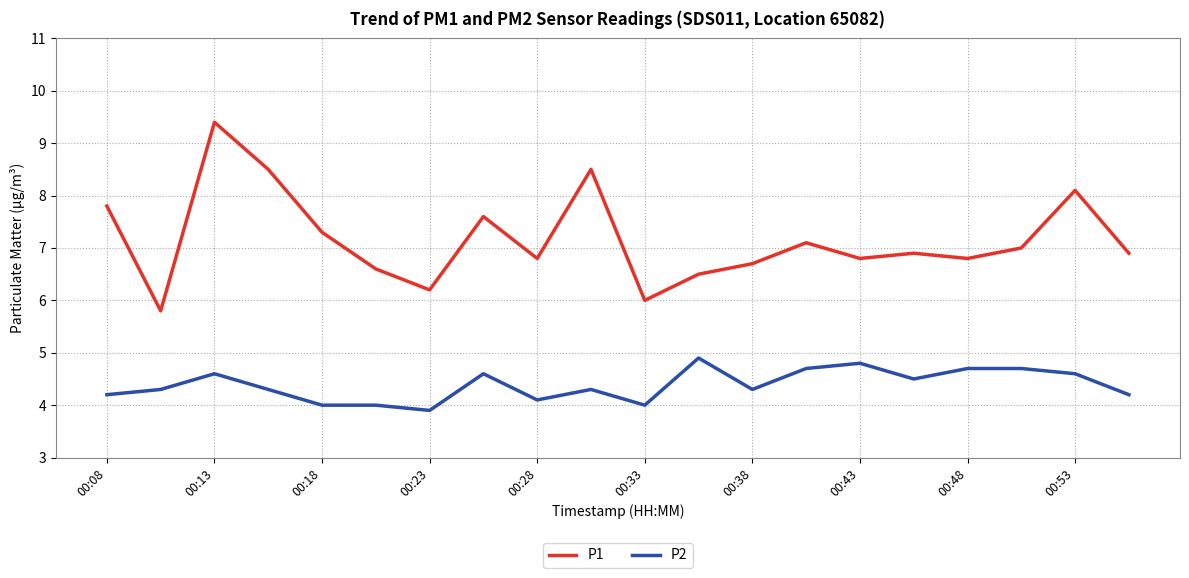

True or false: P2 and P1 cross at least once.

False